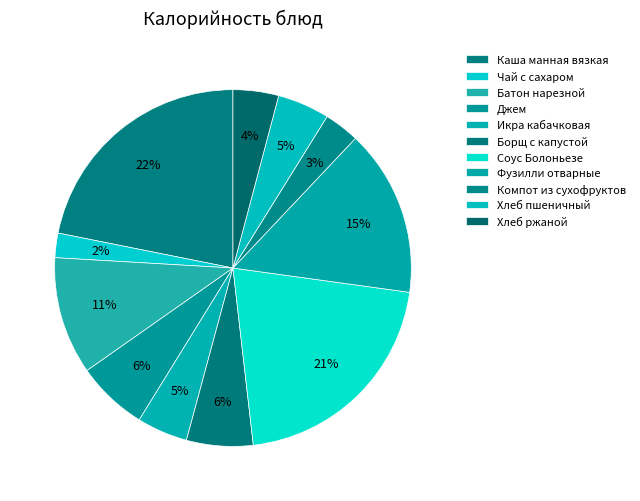

How many segments does this pie chart have?

11